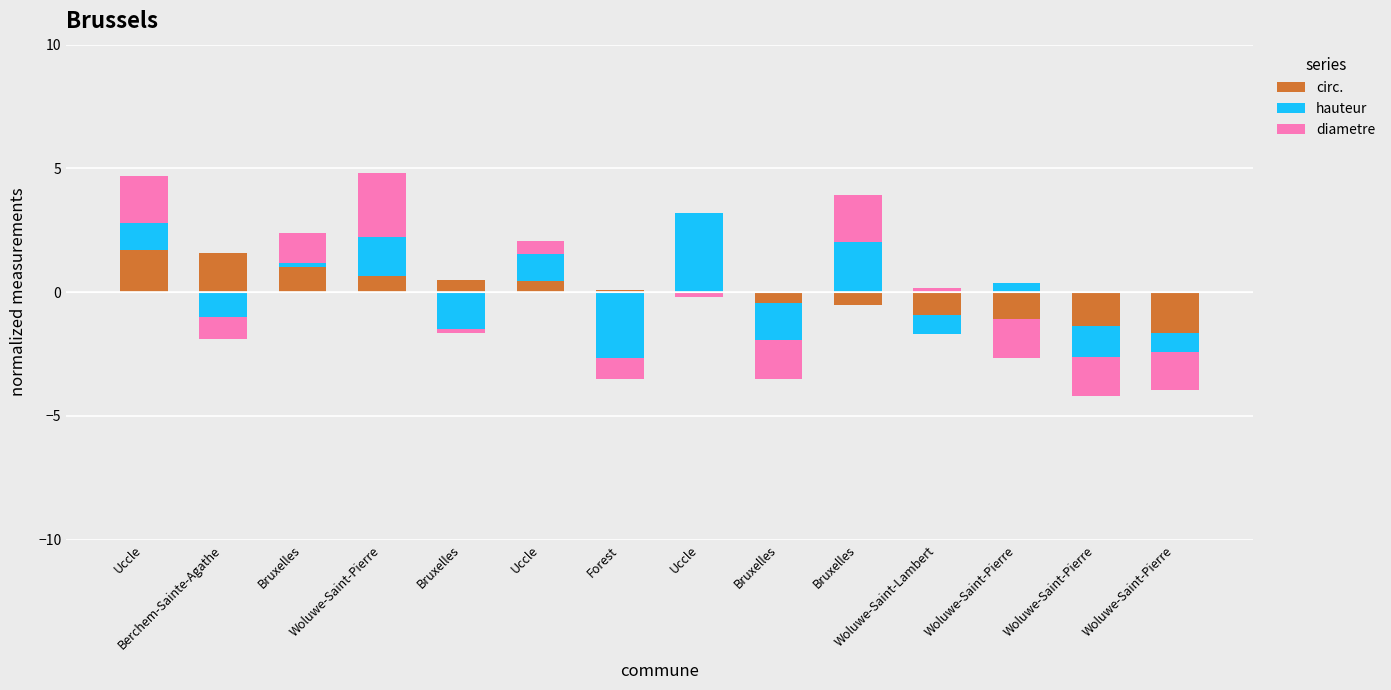

Which series has the largest range (max minus min)?

hauteur